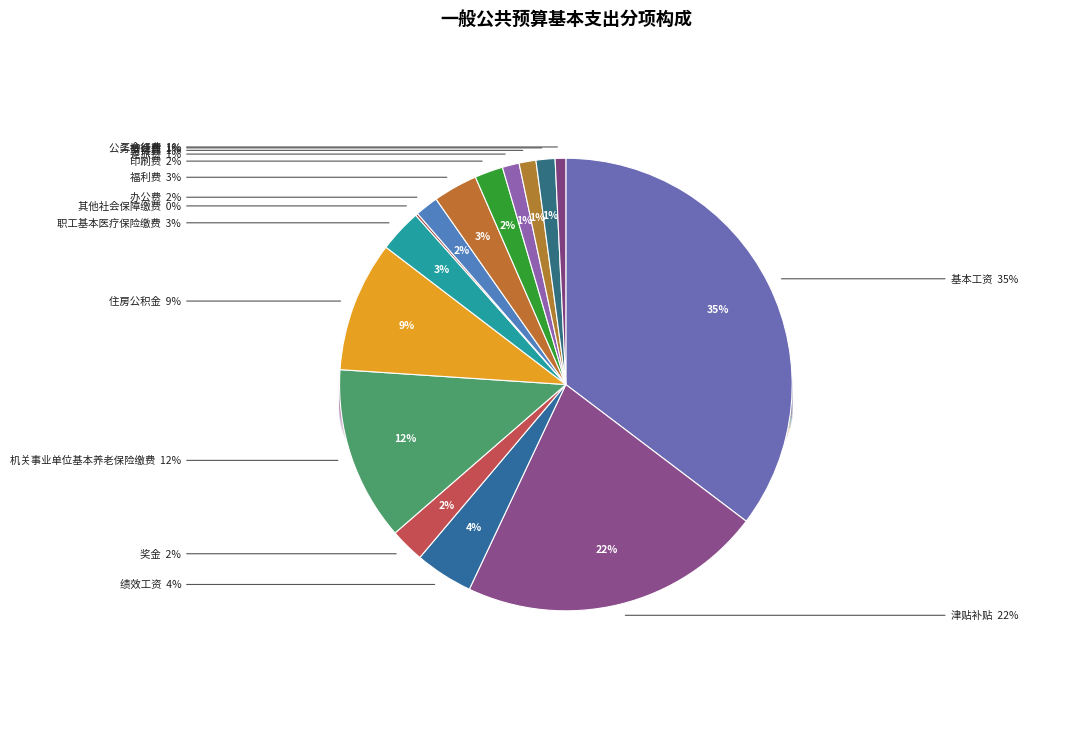

Which has a higher value, 津贴补贴 or 办公费?

津贴补贴